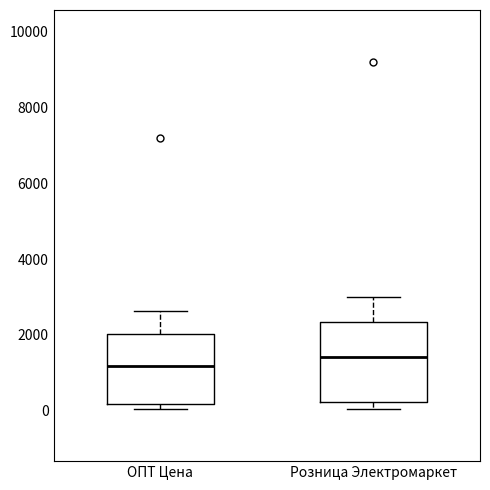

Reading left to right, transcribe this box plot: for each box, give where its median line is, the range the box spans, and where its two whiskers end, as read against the y-axis. The values are not printed on the chart, so give them approximately, as read against the axis.

ОПТ Цена: median 1200, box 200 to 2000, whiskers 0 to 2600
Розница Электромаркет: median 1400, box 200 to 2400, whiskers 0 to 3000